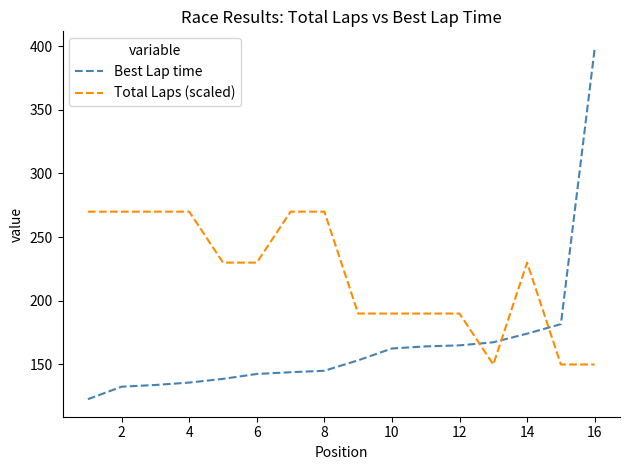

What is the minimum value shown in the chart?

122.7